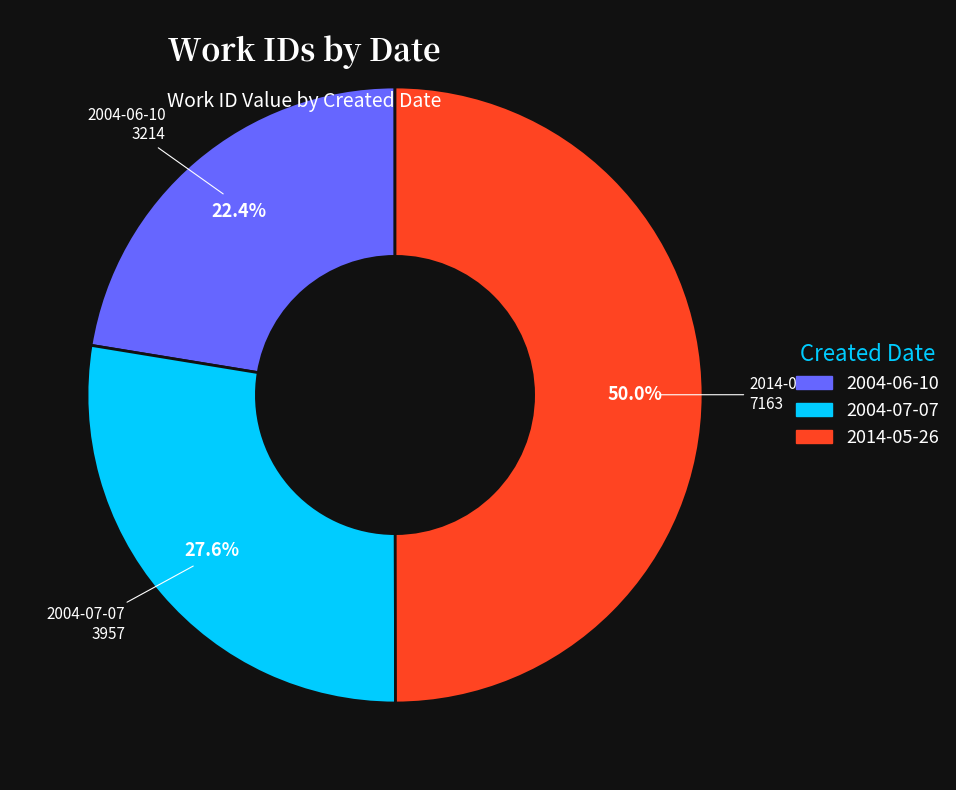

Does 2004-06-10 represent more than half of the total?

No